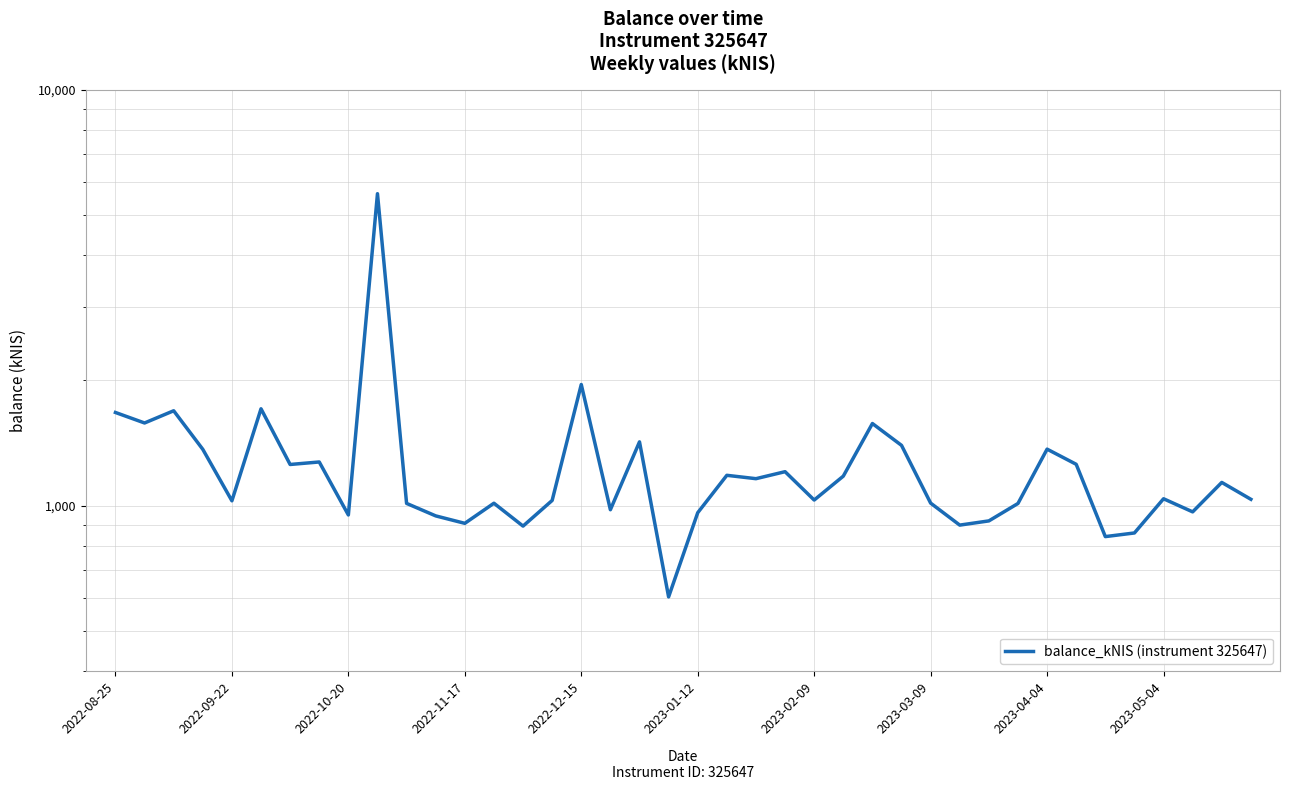

How many distinct data groups are displayed?

1